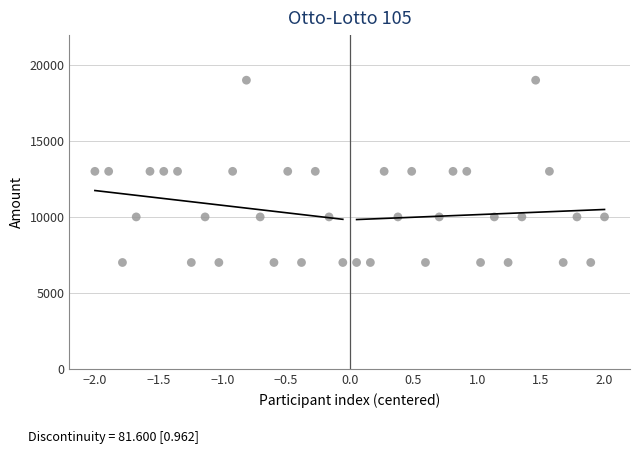

What is the range of Y values (max minus min)?

12000